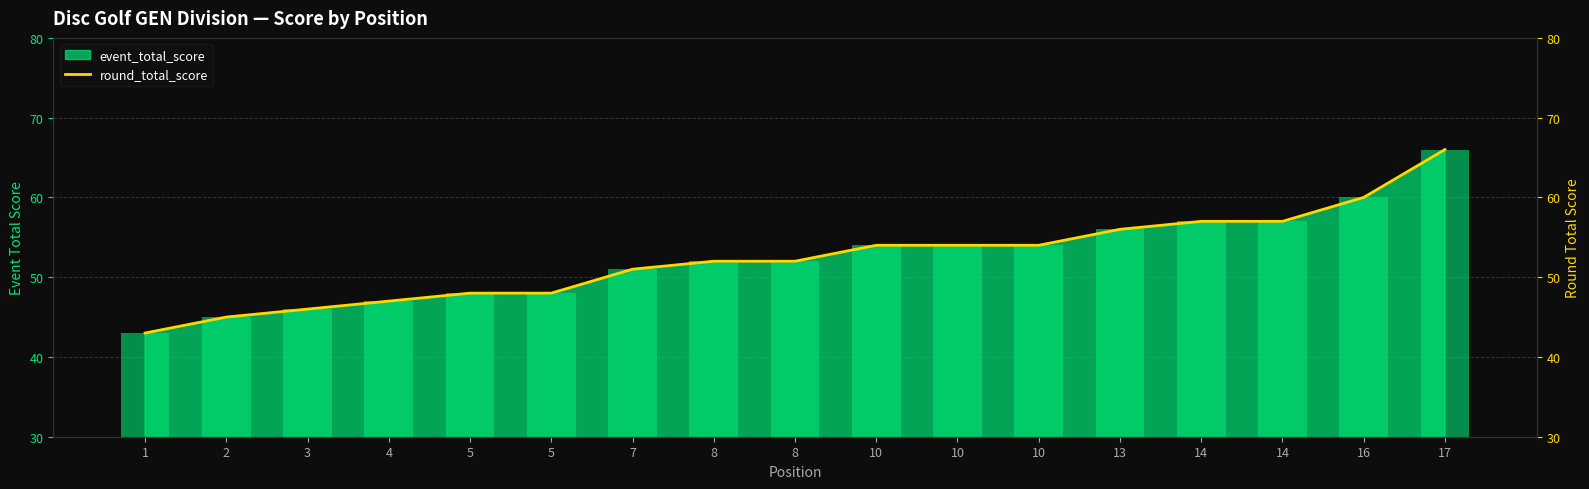

Reading left to right, transcribe all the data shown in this chart.

1=43	2=45	3=46	4=47	5=48	5=48	7=51	8=52	8=52	10=54	10=54	10=54	13=56	14=57	14=57	16=60	17=66